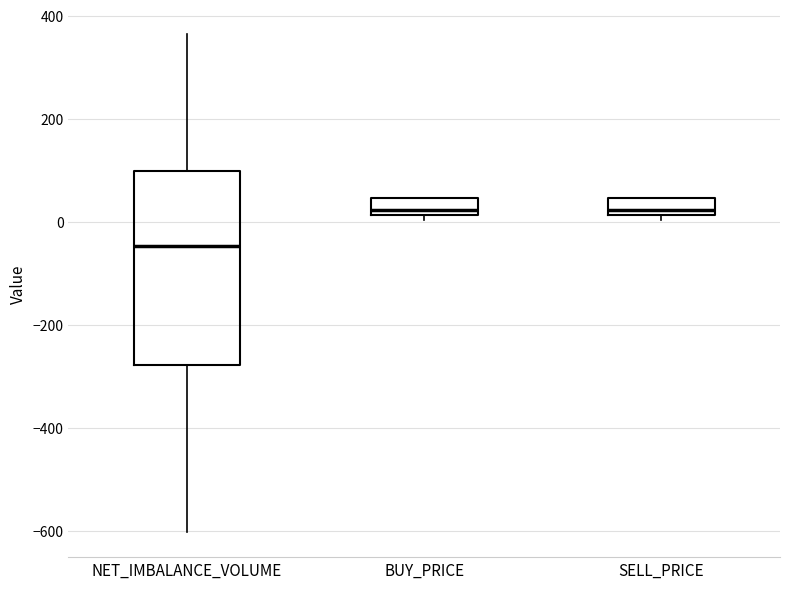

Reading left to right, read every box against the y-axis: the position of its median line, the range the box covers, and the ends of its whiskers. The values are not printed on the chart, so give them approximately, as read against the axis.

NET_IMBALANCE_VOLUME: median -40, box -280 to 100, whiskers -600 to 360
BUY_PRICE: median 20 (just above the box's lower edge), box 20 to 40, whiskers 0 to 40
SELL_PRICE: median 20 (just above the box's lower edge), box 20 to 40, whiskers 0 to 40